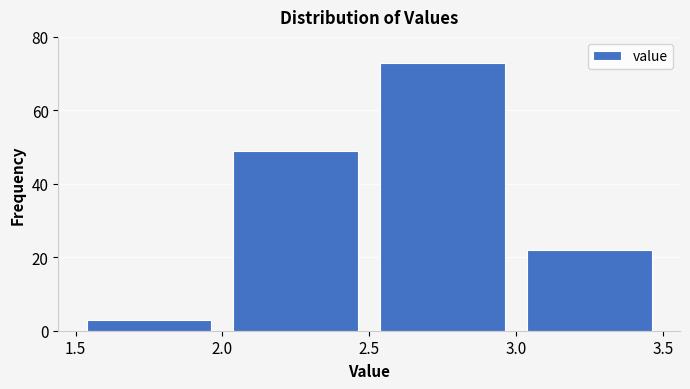

Reading left to right, list every bar in this chart as the range it spans on the x-axis followed by its height. The values are not printed on the chart, so give them approximately, as read against the axis.

1.5 to 2.0: 4
2.0 to 2.5: 50
2.5 to 3.0: 74
3.0 to 3.5: 22